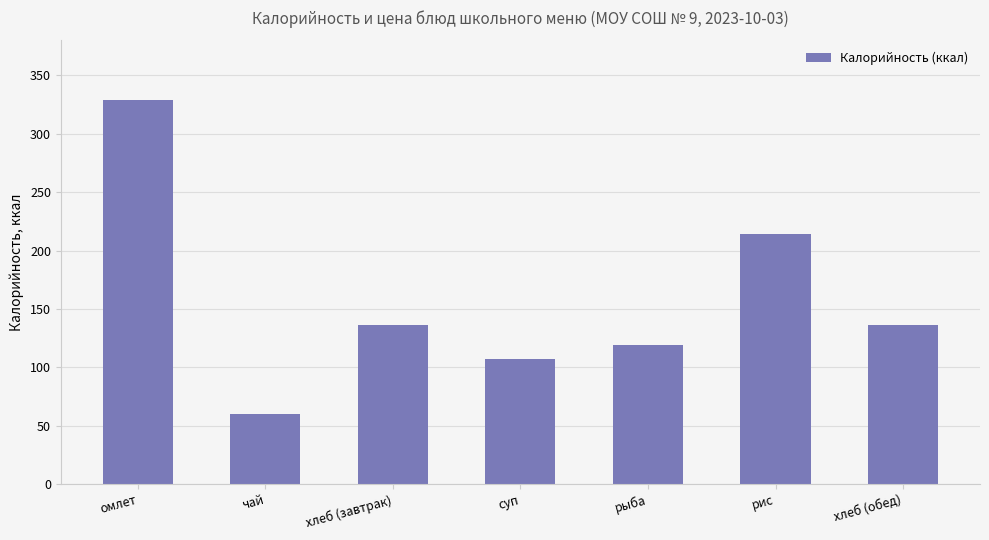

Which category has the highest value across all series?

омлет